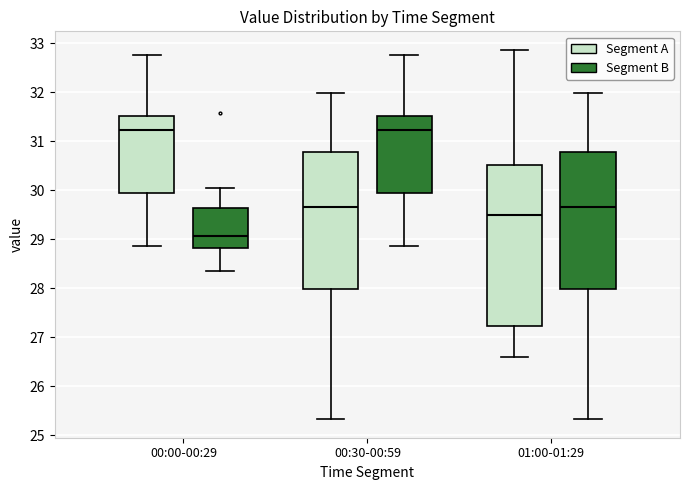

Which box has the lowest median line?

00:00-00:29 (Segment B)